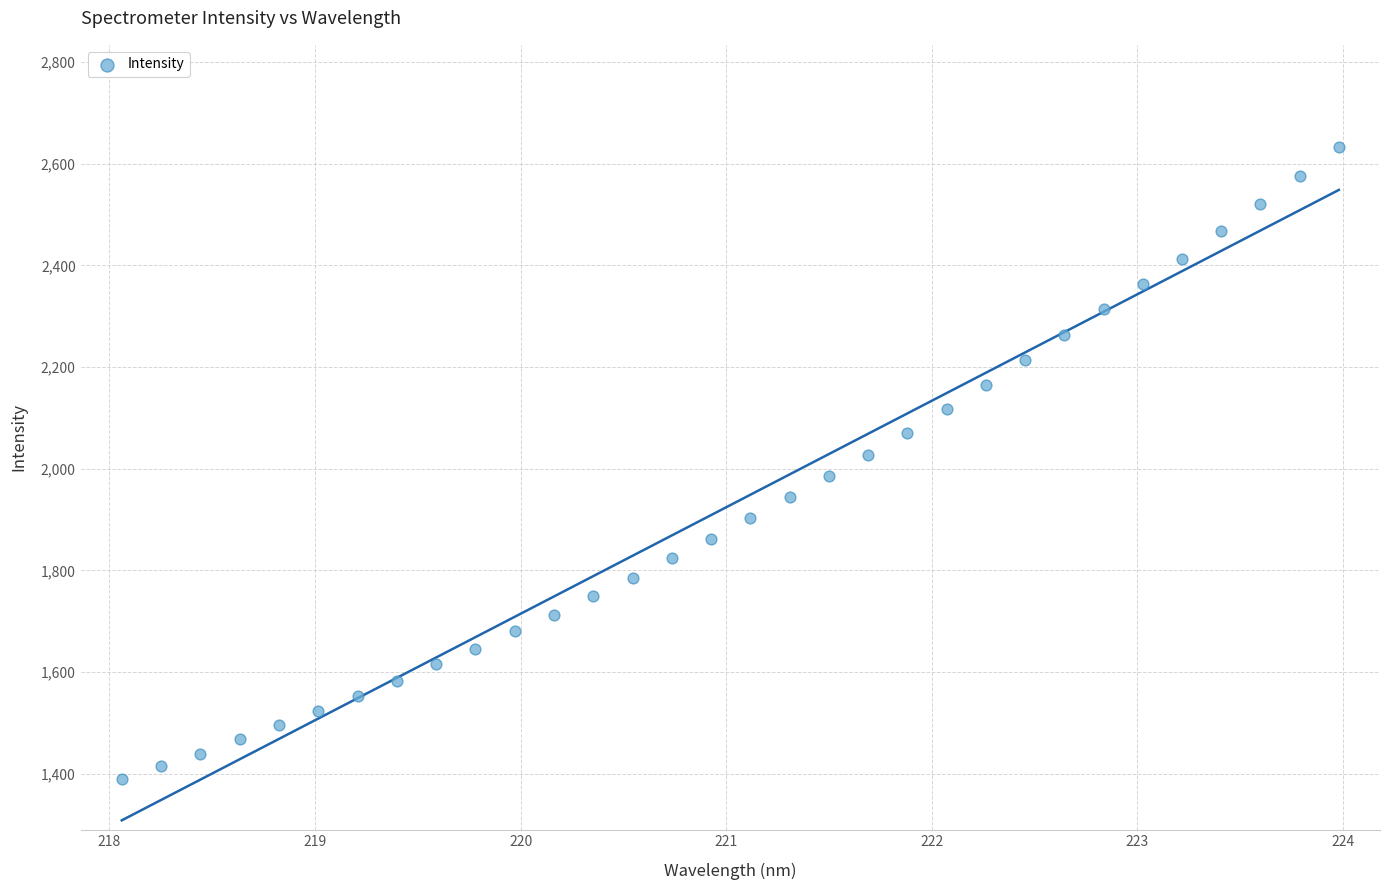

What is the range of Y values (max minus min)?

1244.2